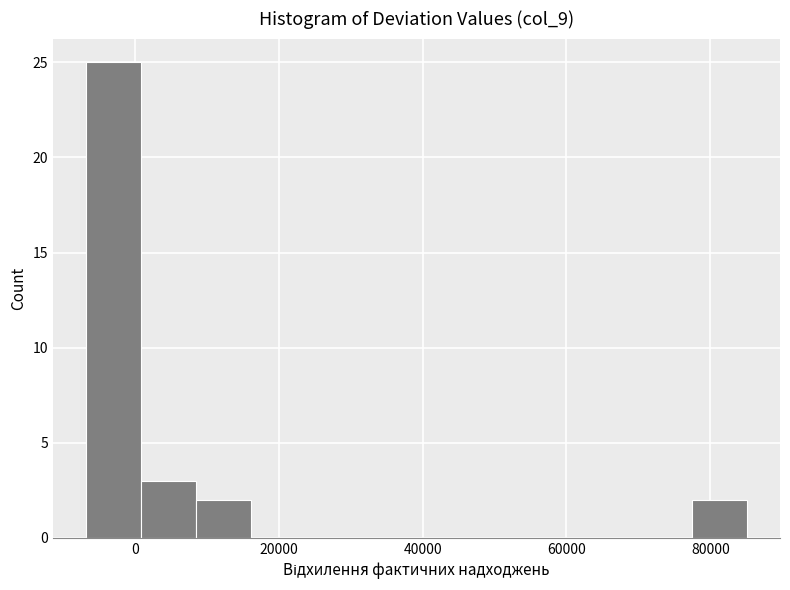

Around what value on the x-axis is the tallest bar? Give the approximate position of its centre, as read against the axis.

-2000